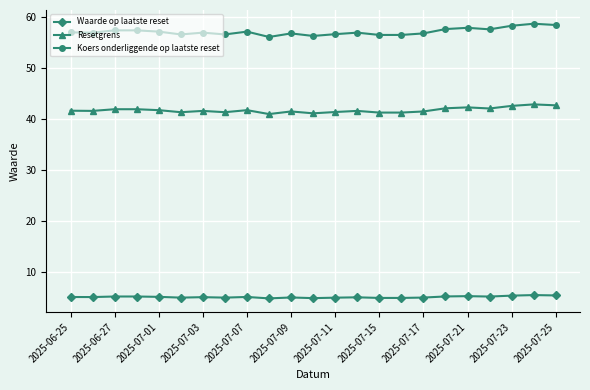

What are all the series names shown in the legend?

Waarde op laatste reset, Resetgrens, Koers onderliggende op laatste reset